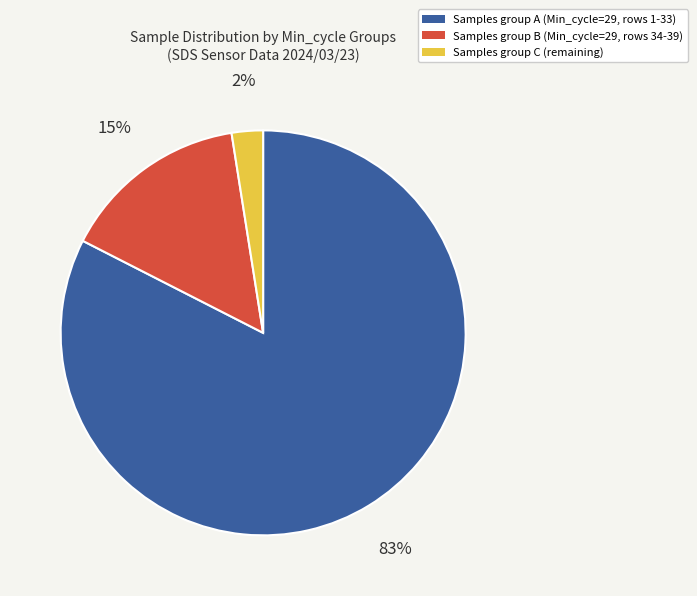

To the nearest percent, what is the average slice percentage?

33%